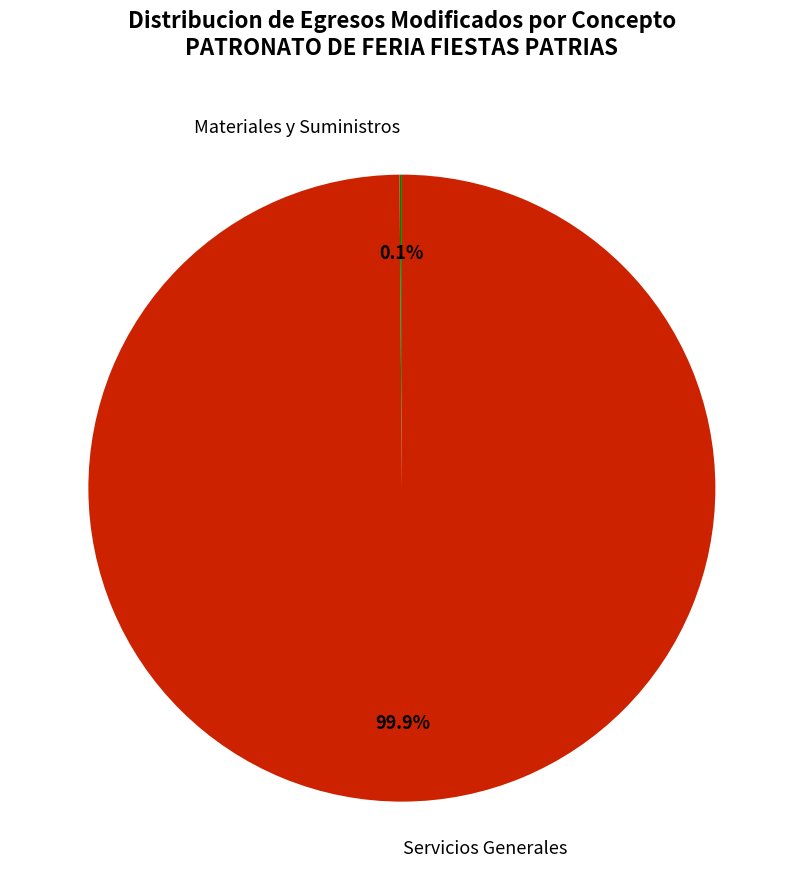

Does any single category account for the majority?

Yes